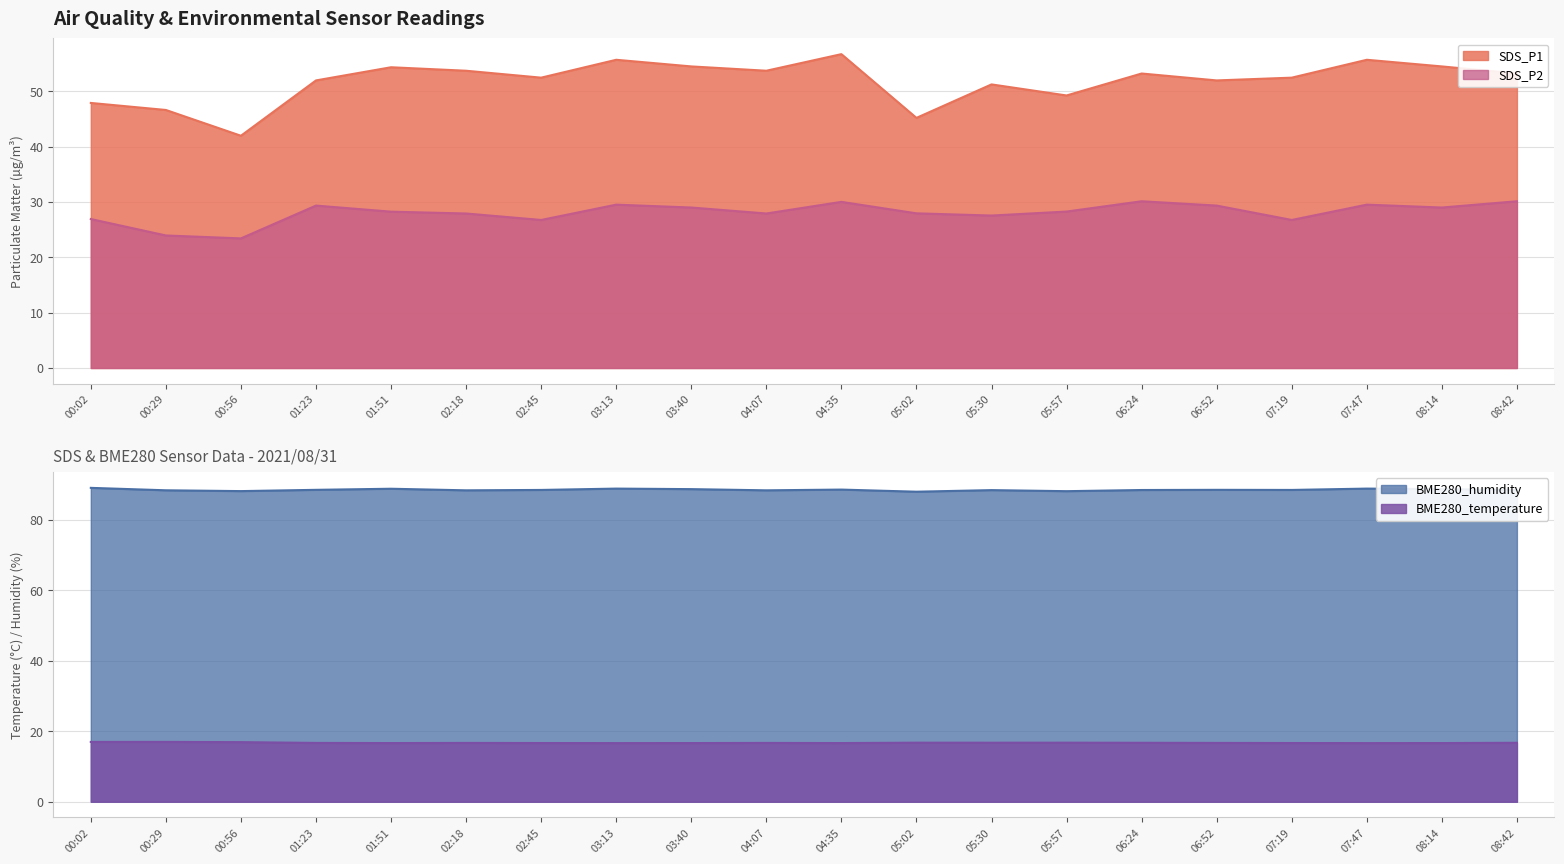

What value does the BME280_humidity series have at 03:13?

88.8